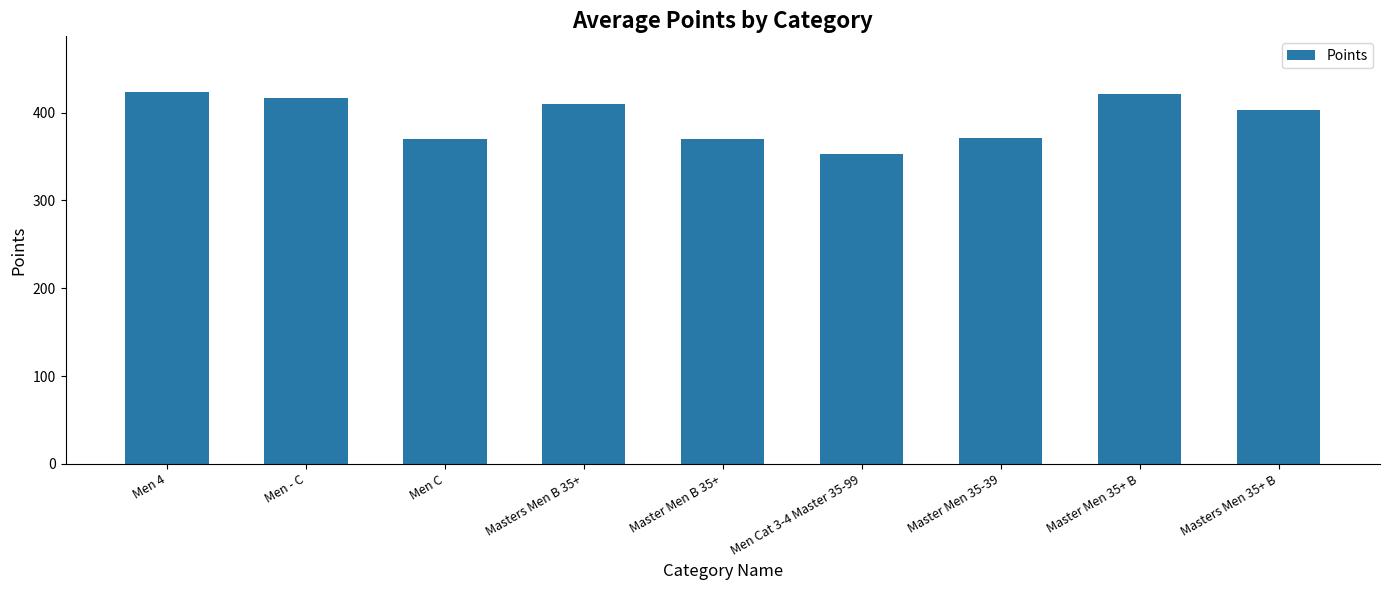

What is the label of the 3rd bar from the left?

Men C